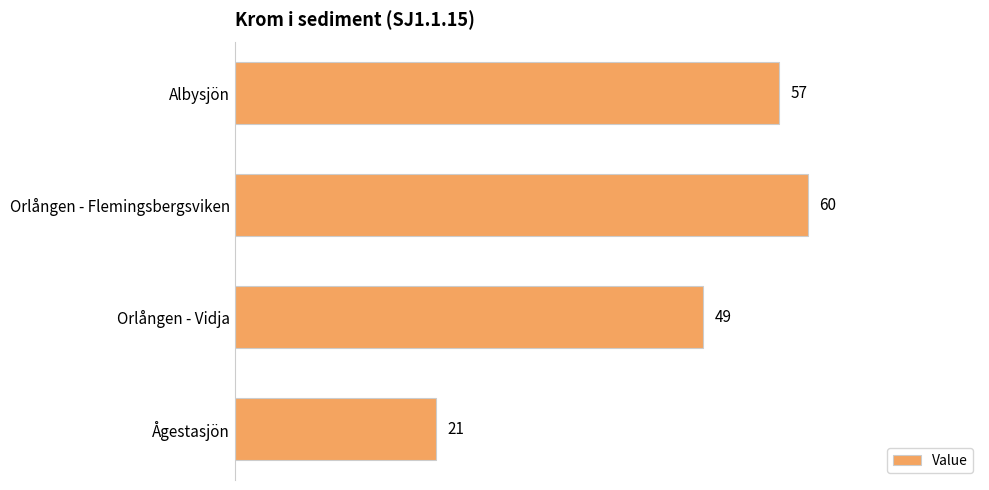

What is the average value?

47